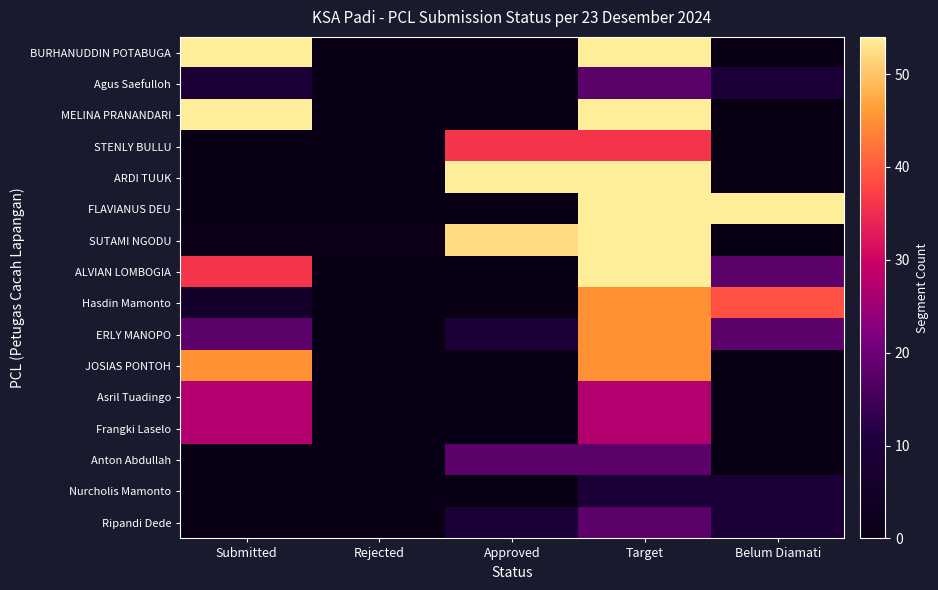

What is the spread (max minus min) of values at Rejected?

1